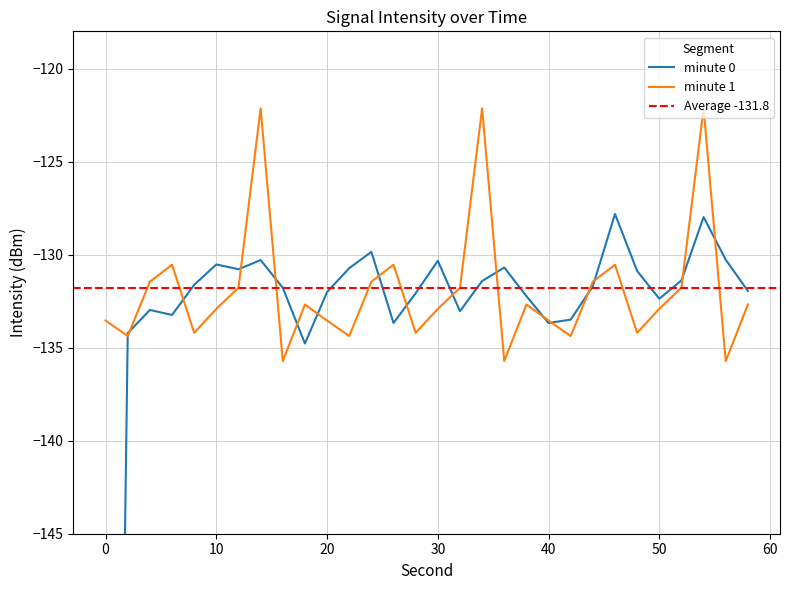

Reading left to right, what are all the values shown in this chart?

minute 0: -220.8	-134.2	-133.0	-133.2	-131.6	-130.5	-130.8	-130.3	-131.8	-134.8	-132.0	-130.7	-129.9	-133.7	-132.1	-130.3	-133.0	-131.4	-130.7	-132.2	-133.7	-133.5	-131.7	-127.8	-130.9	-132.4	-131.4	-128.0	-130.3	-132.0
minute 1: -133.5	-134.4	-131.5	-130.5	-134.2	-132.9	-131.8	-122.1	-135.7	-132.7	-133.5	-134.4	-131.5	-130.5	-134.2	-132.9	-131.8	-122.1	-135.7	-132.7	-133.5	-134.4	-131.5	-130.5	-134.2	-132.9	-131.8	-122.1	-135.7	-132.7